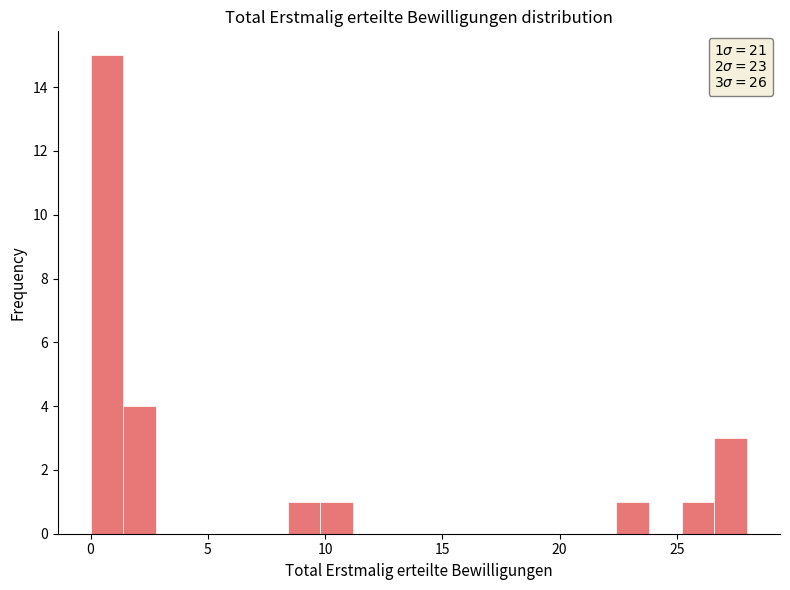

Around what value on the x-axis is the tallest bar? Give the approximate position of its centre, as read against the axis.

0.5